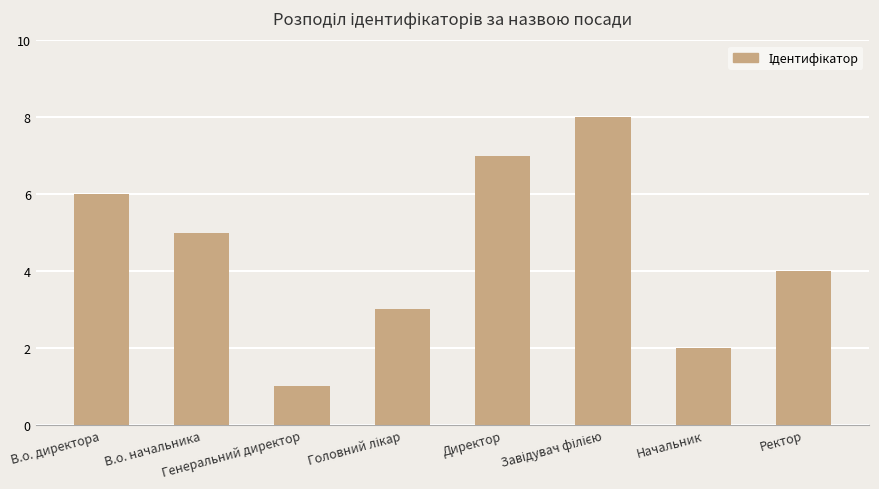

Reading left to right, list all the values displayed in this chart.

6	5	1	3	7	8	2	4